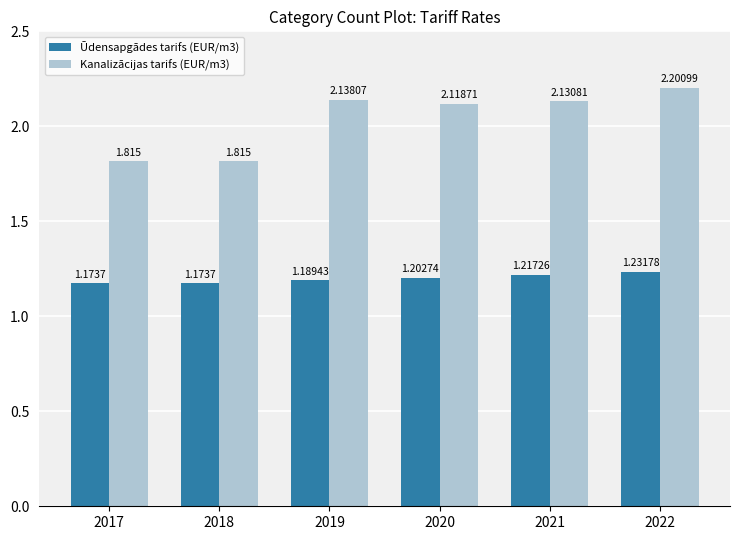

Reading left to right, list all the values displayed in this chart.

Ūdensapgādes tarifs (EUR/m3): 2017=1.2	2018=1.2	2019=1.2	2020=1.2	2021=1.2	2022=1.2
Kanalizācijas tarifs (EUR/m3): 2017=1.8	2018=1.8	2019=2.1	2020=2.1	2021=2.1	2022=2.2